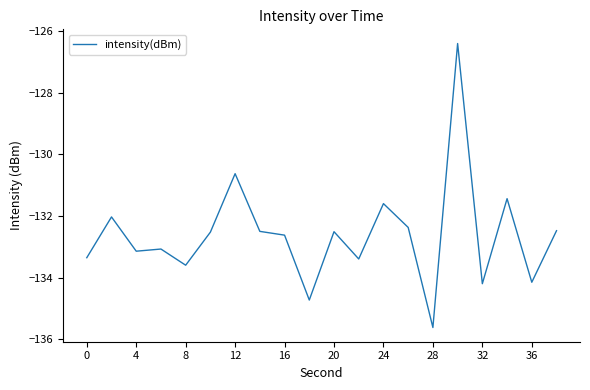

What is the smallest value displayed?

-135.6